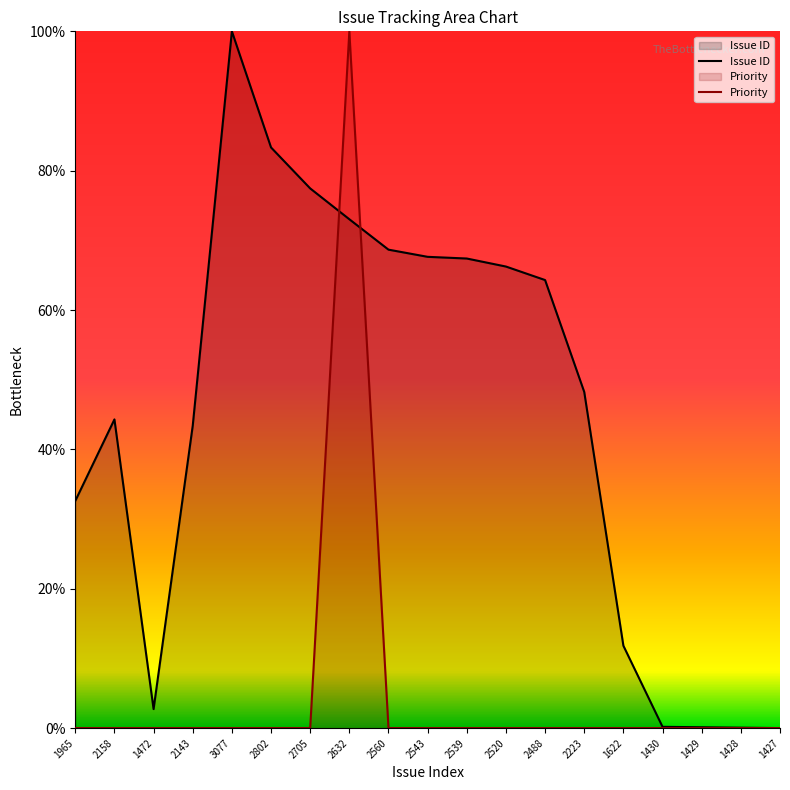

How many positive values does the Priority series have?

1